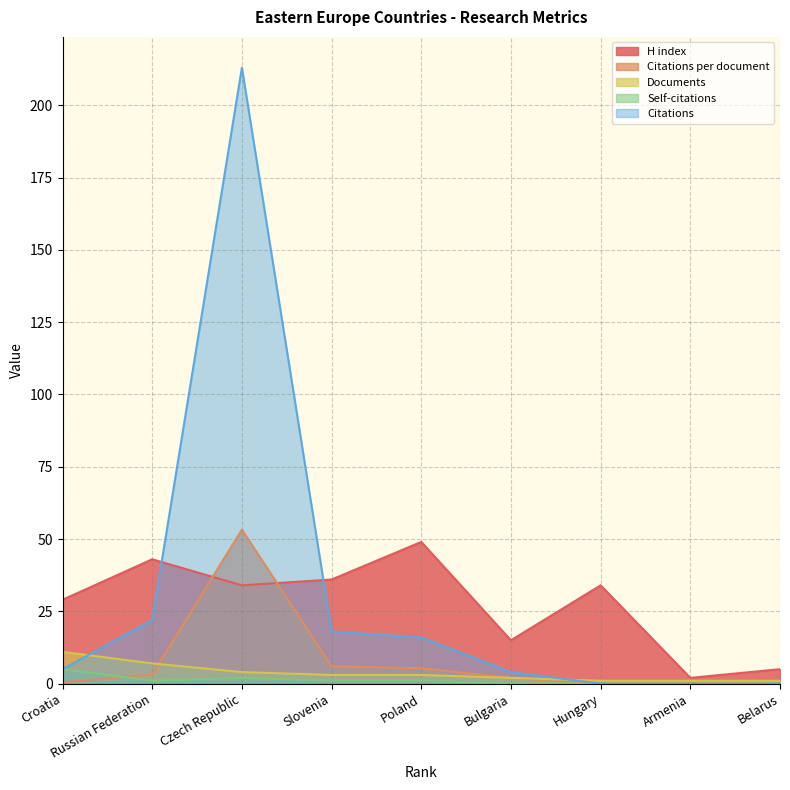

True or false: Documents has more than 1 points higher than both neighbors.

False